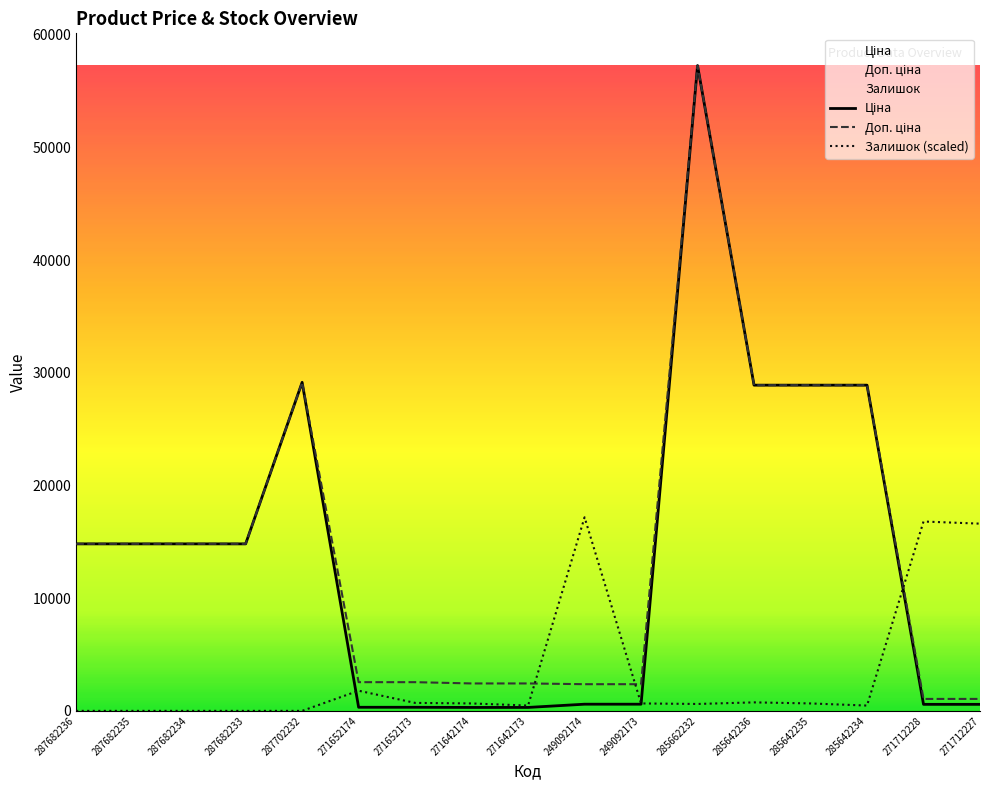

At which label is Доп. ціна closest to 29159?

287702232